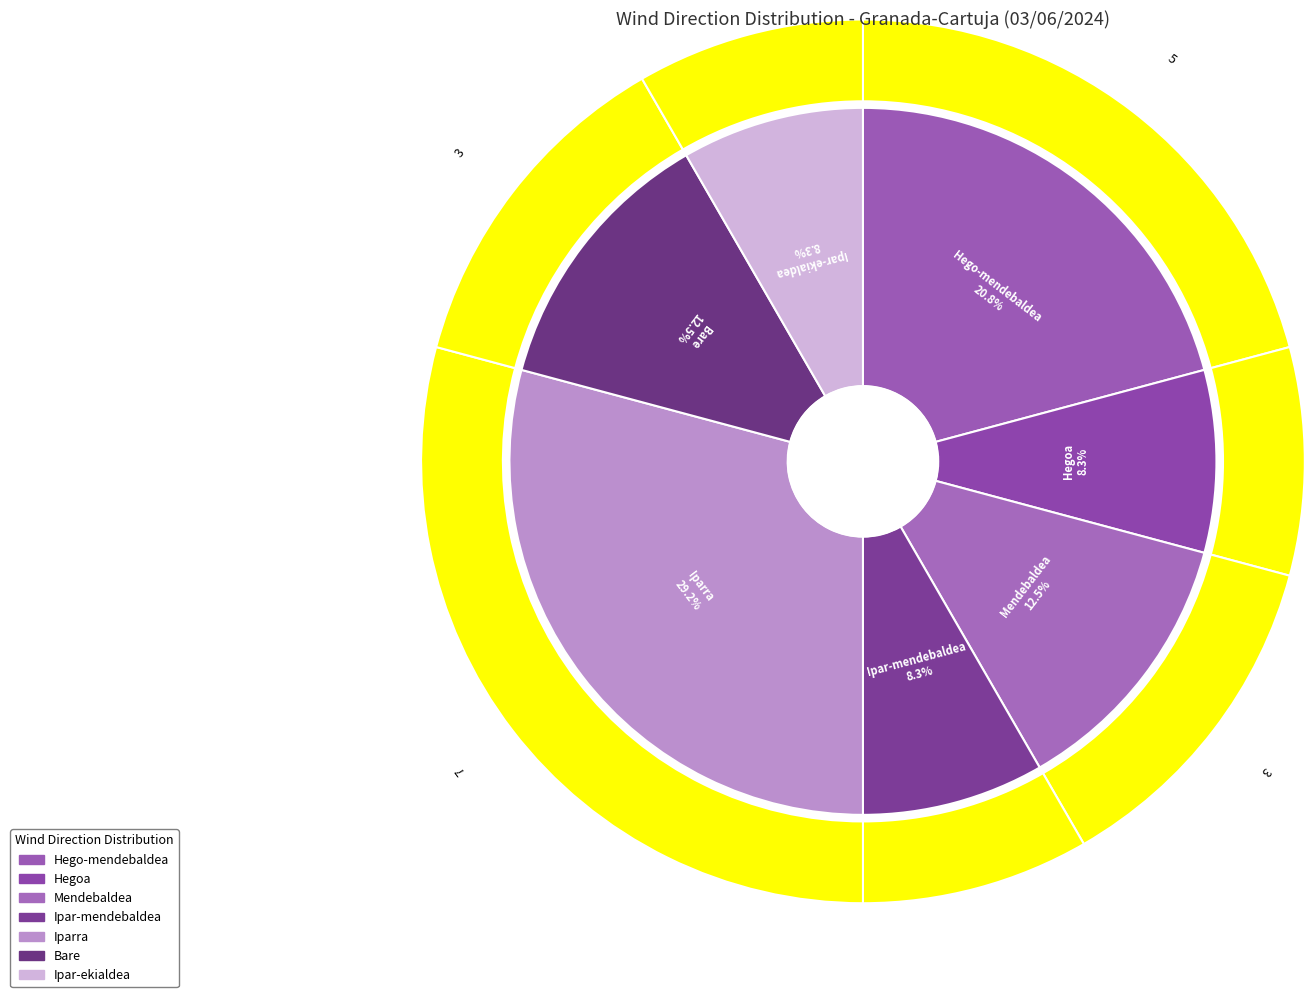

To the nearest percent, what is the difference between the largest and smallest slice percentages?

21%